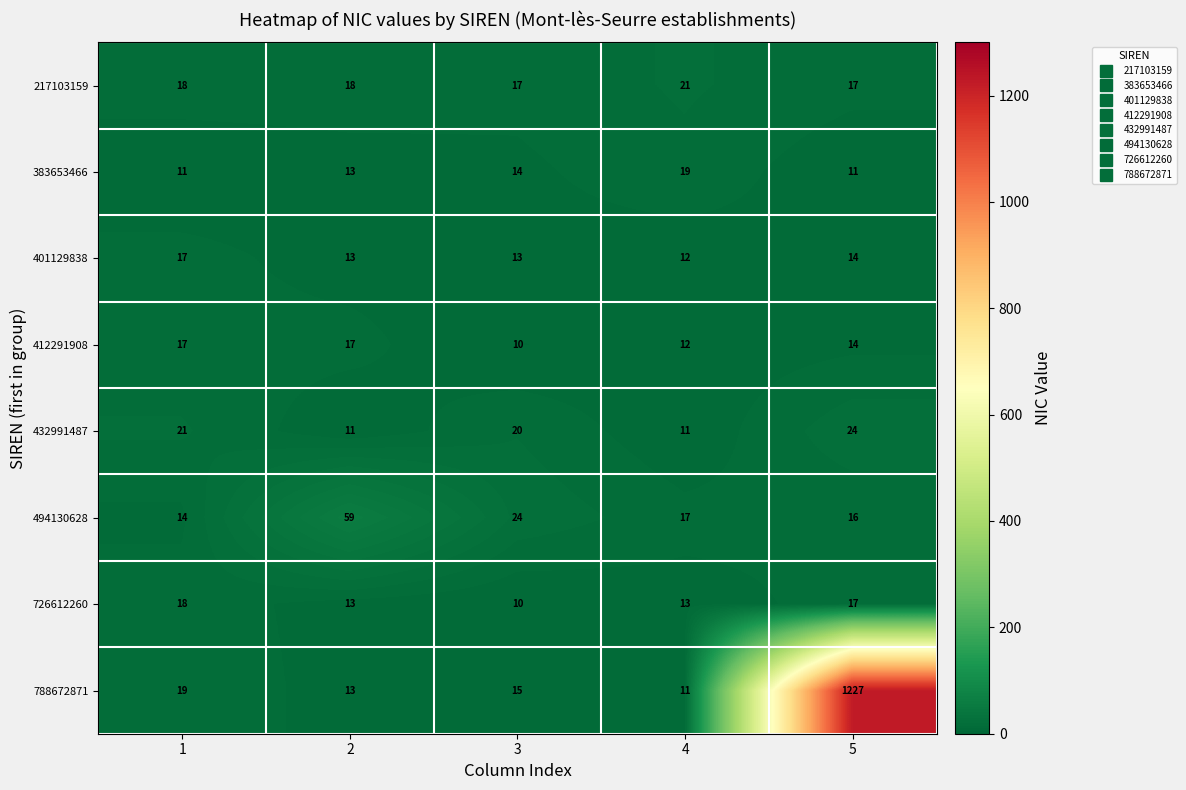

At which label is 494130628 closest to 36?

3